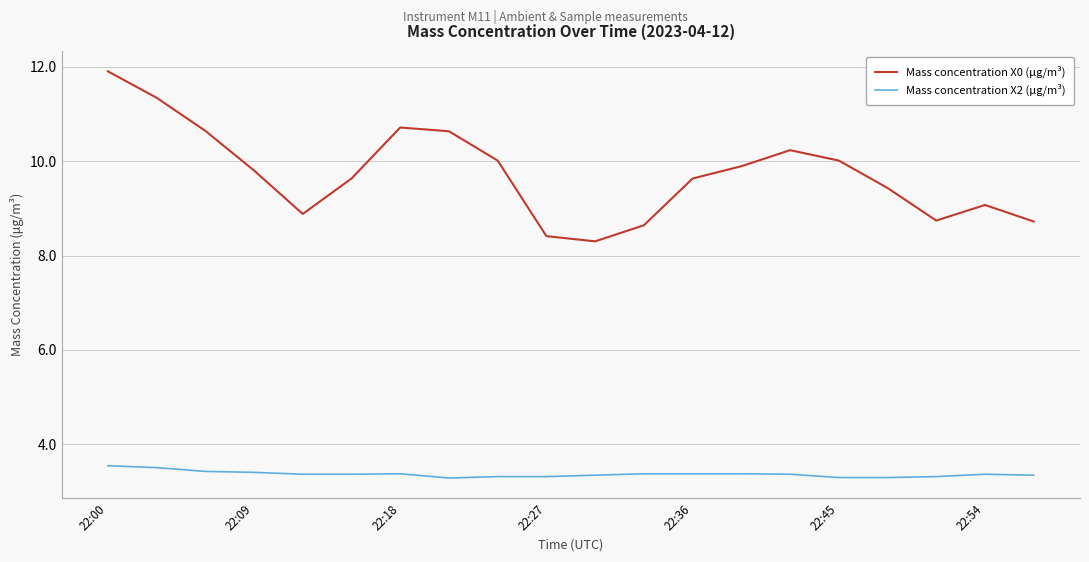

Which series has the largest total across all categories?

Mass concentration X0 (μg/m³)